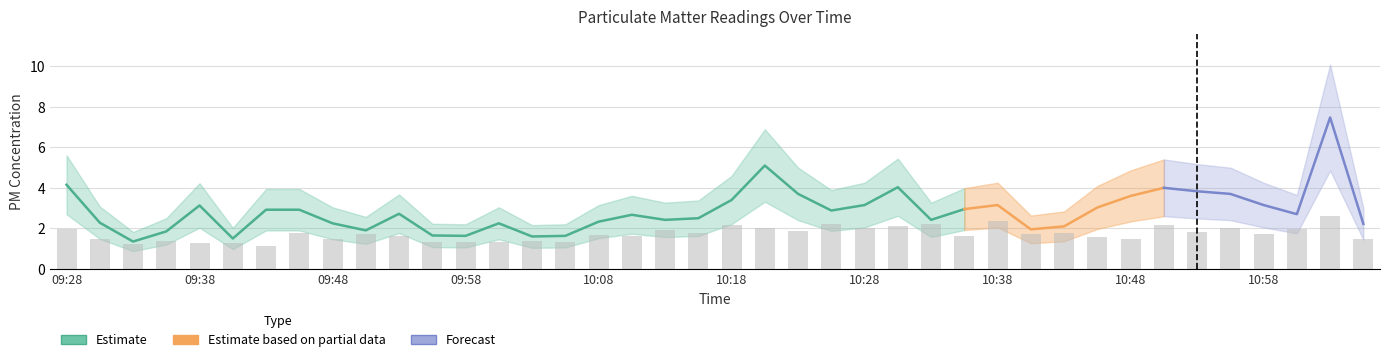

Is it true that the value at 10:43 is 1.8?

True